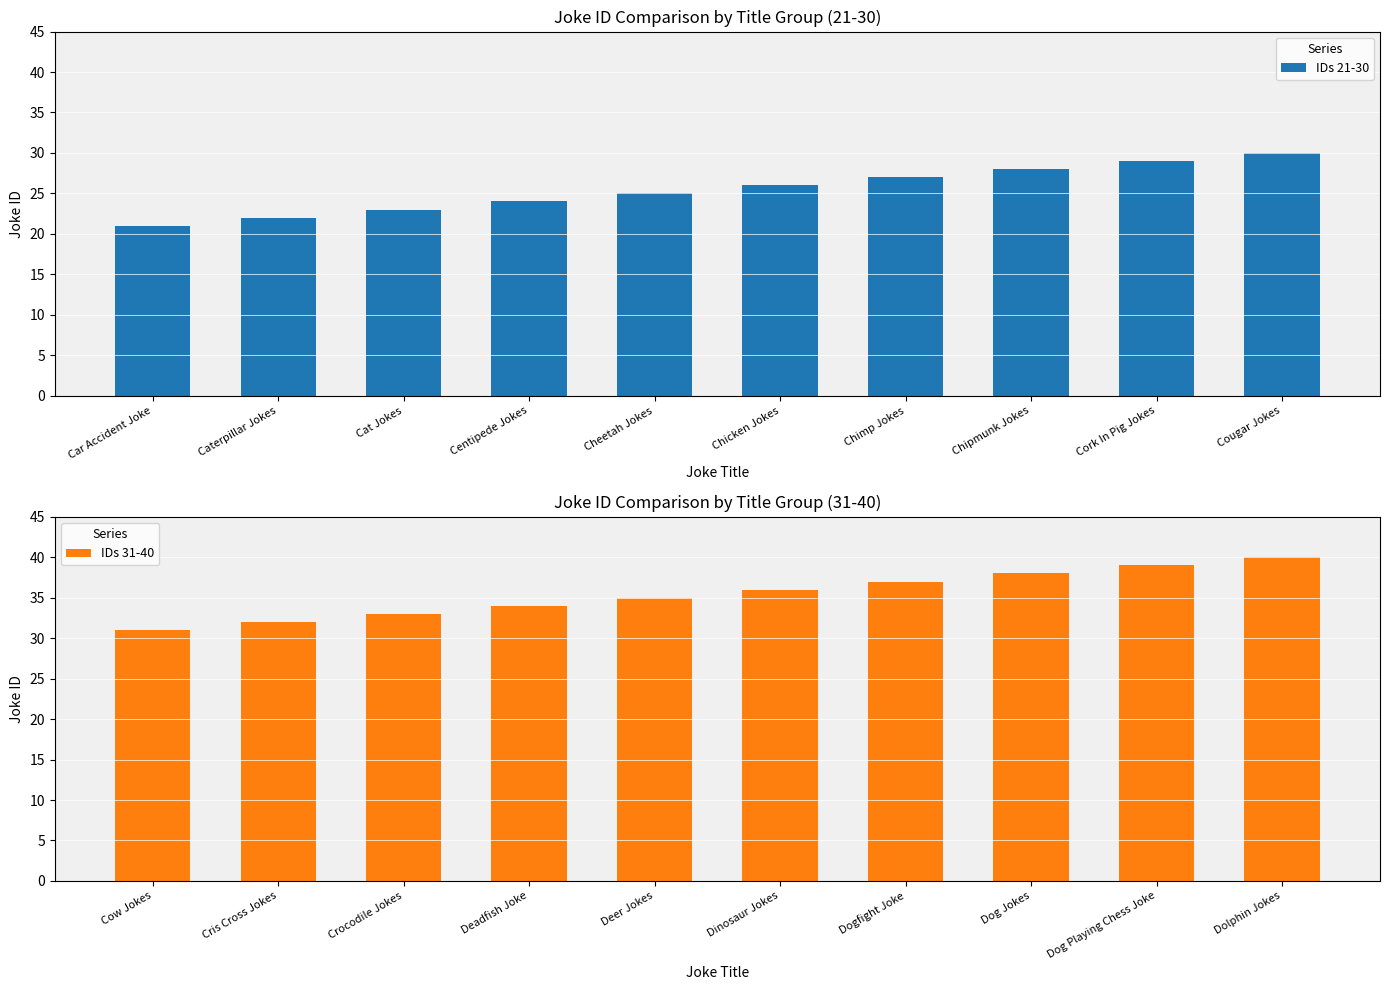

Is it true that IDs 21-30 equals 19 at Chipmunk Jokes?

False